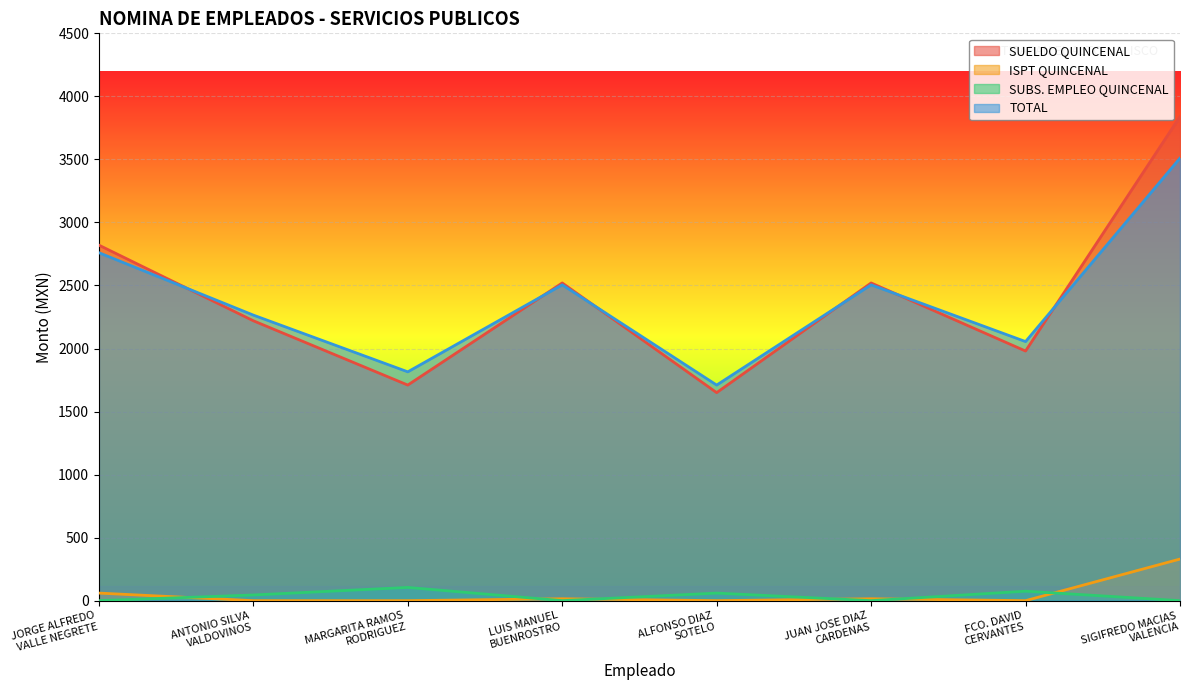

What is the spread (max minus min) of values at JORGE ALFREDO
VALLE NEGRETE?

2820